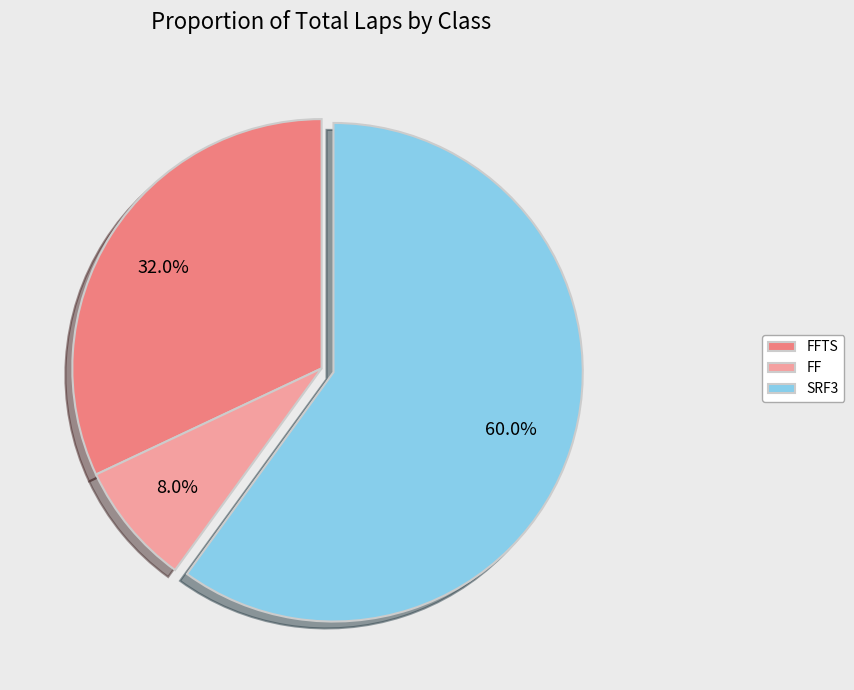

To the nearest percent, what is the difference between the largest and smallest slice percentages?

52%